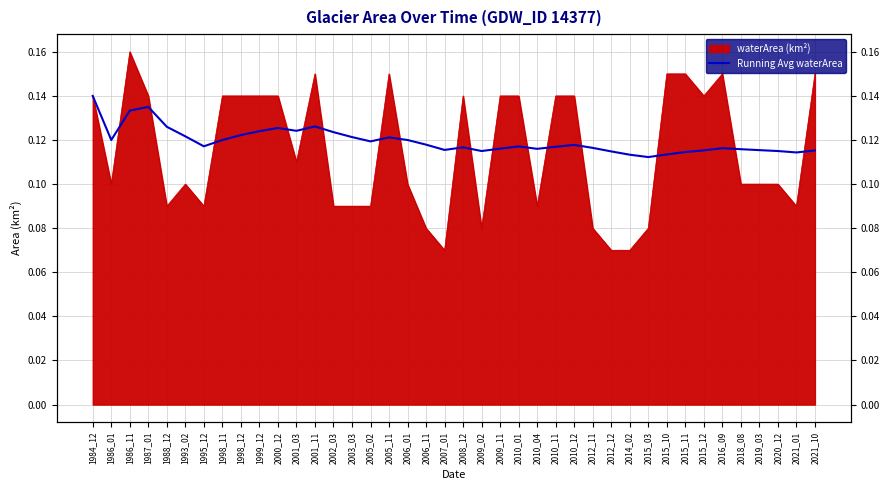

What is the value of the 13th point from the left?

0.1